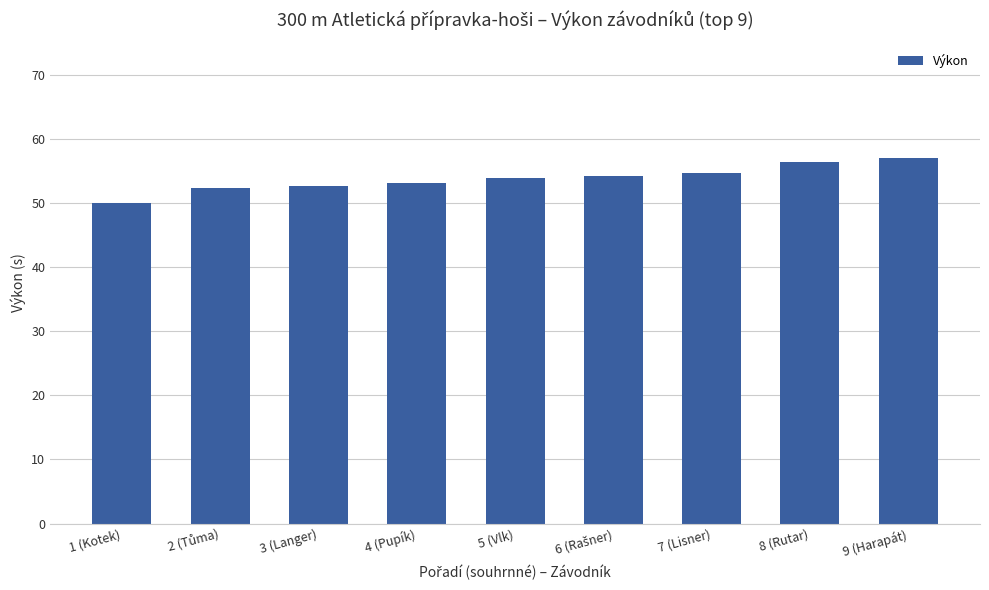

What is the greatest value displayed?

57.0